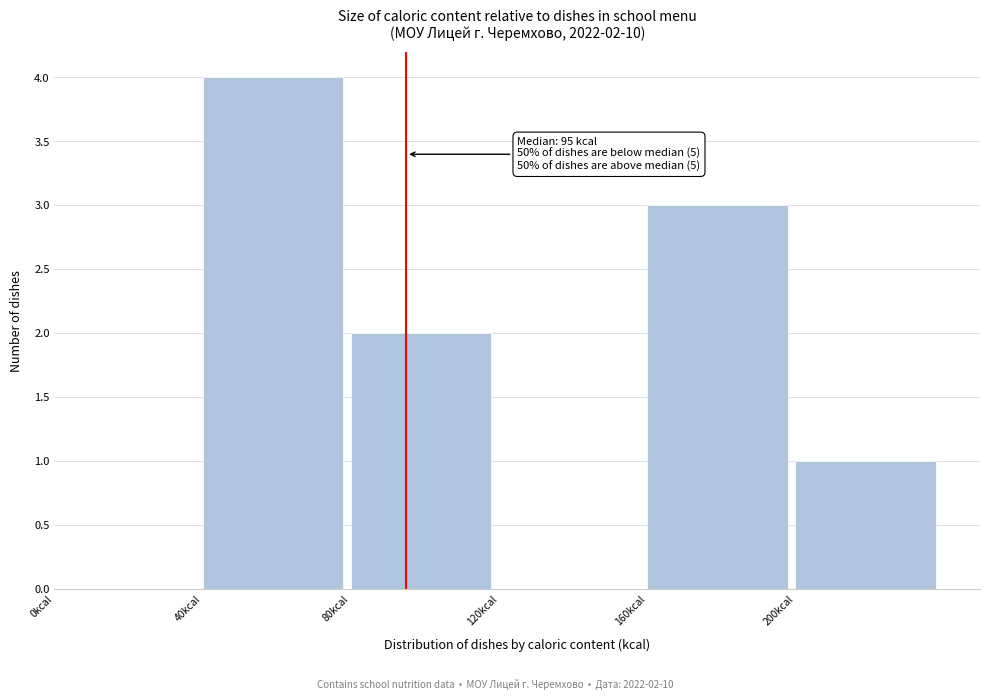

Which range on the x-axis has the tallest bar?

40 to 80